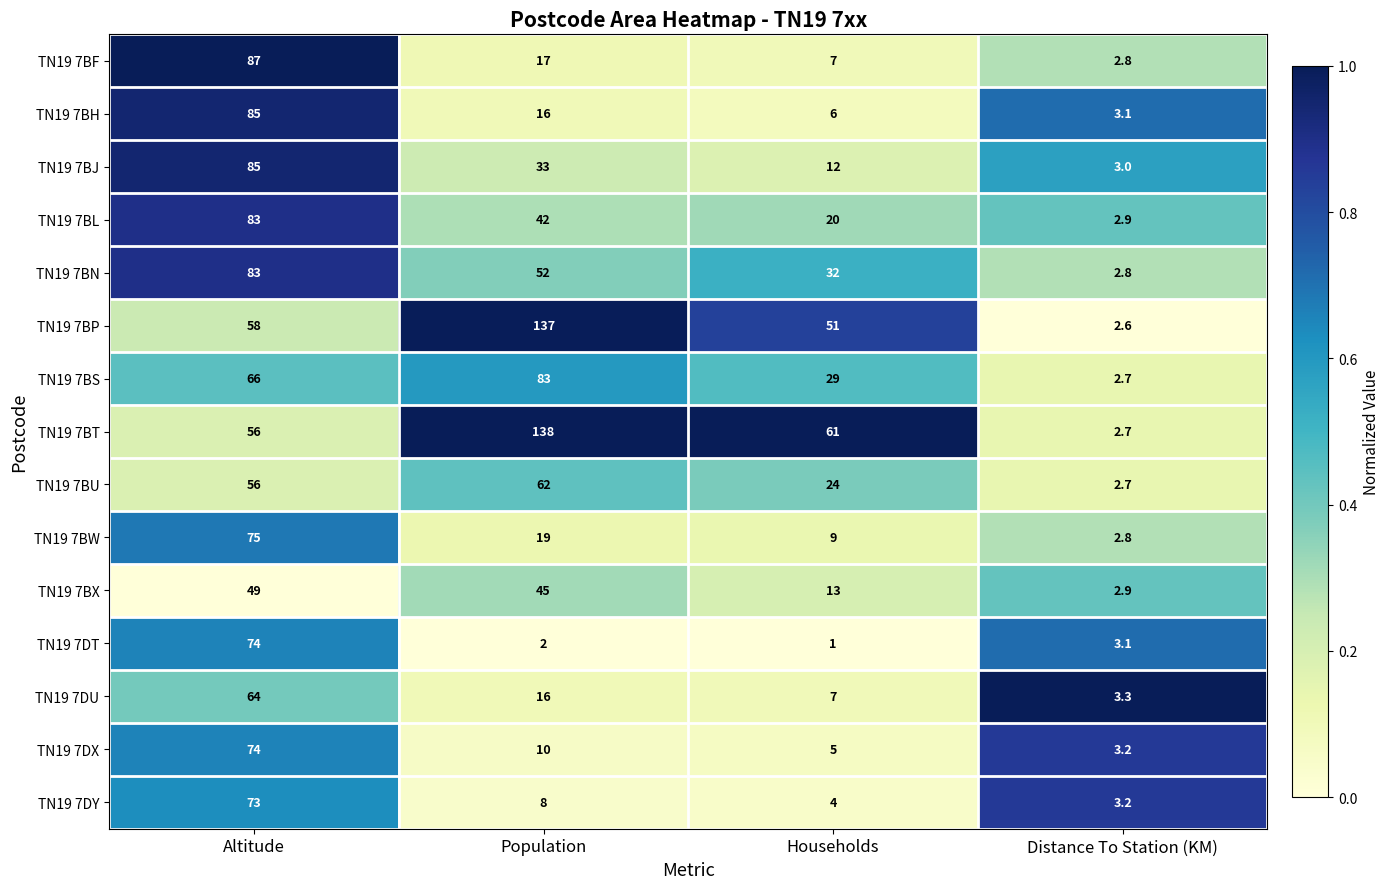

Is the value of TN19 7BU at Distance To Station (KM) greater than the value of TN19 7BH at Distance To Station (KM)?

No